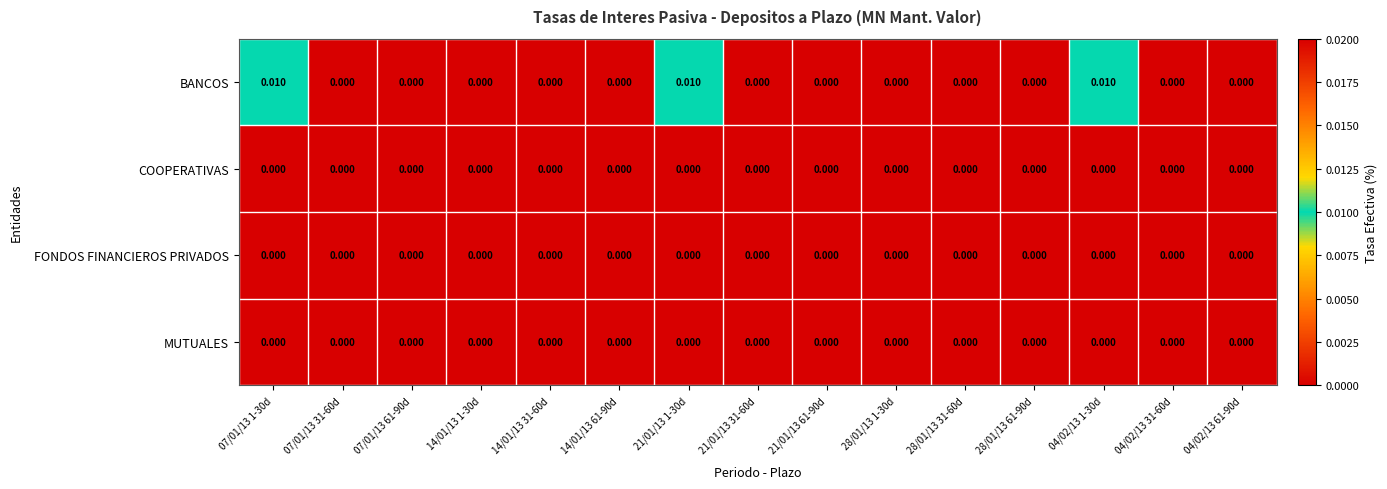

Which series has the widest spread of values?

BANCOS